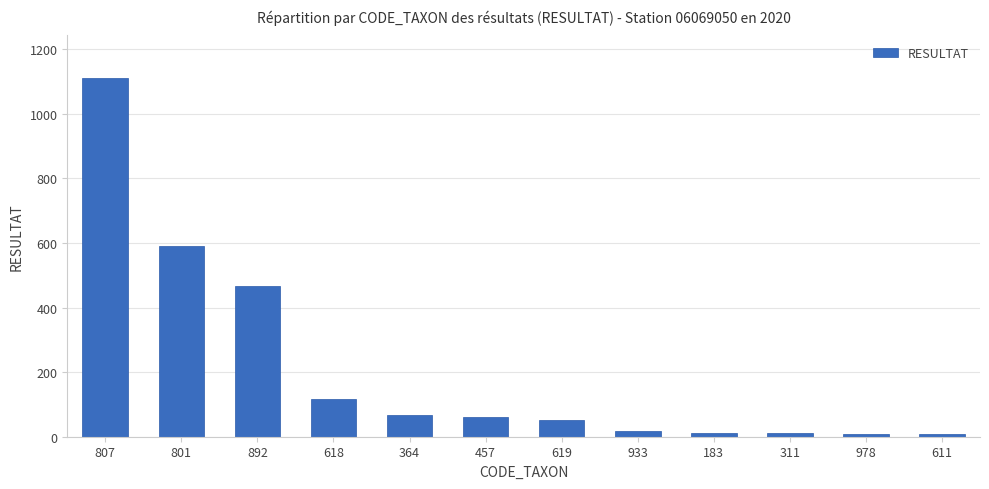

Count the number of data series in this chart.

1